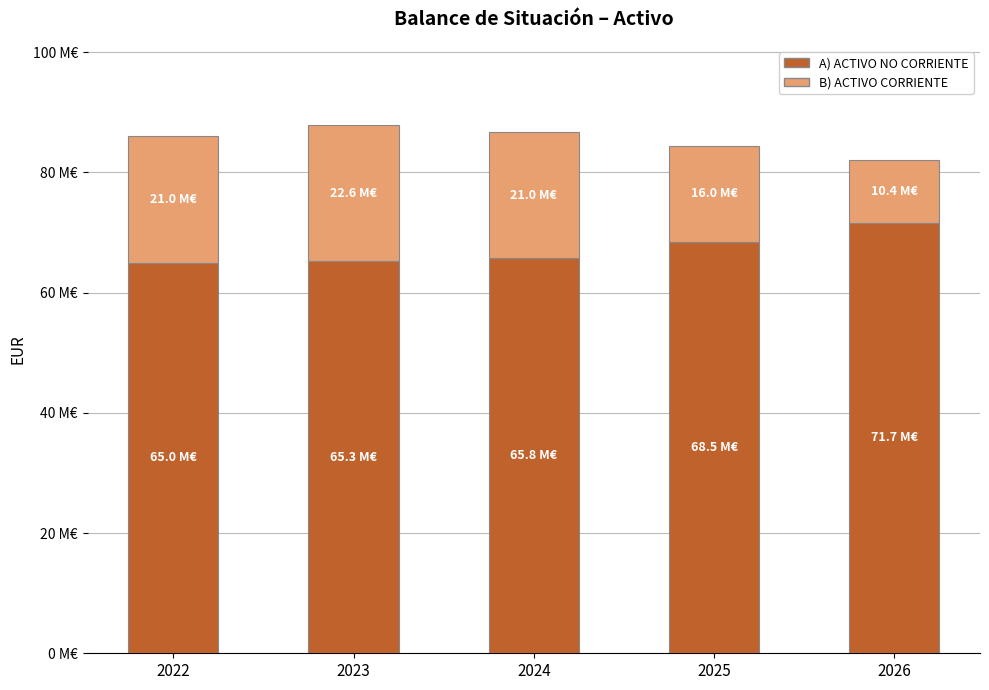

Where does the A) ACTIVO NO CORRIENTE series first go above 65758548?

2025